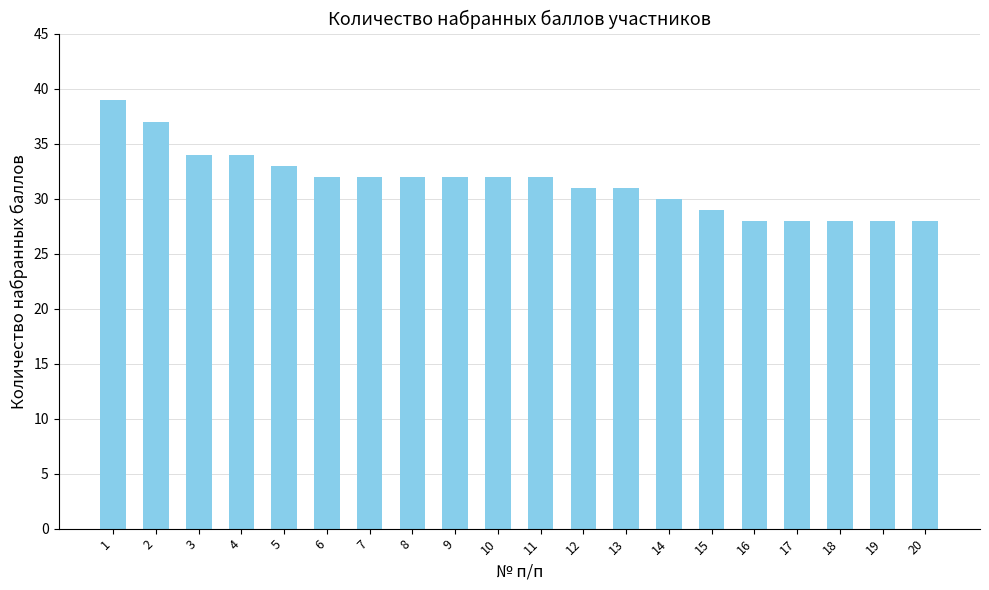

What is the greatest value displayed?

39